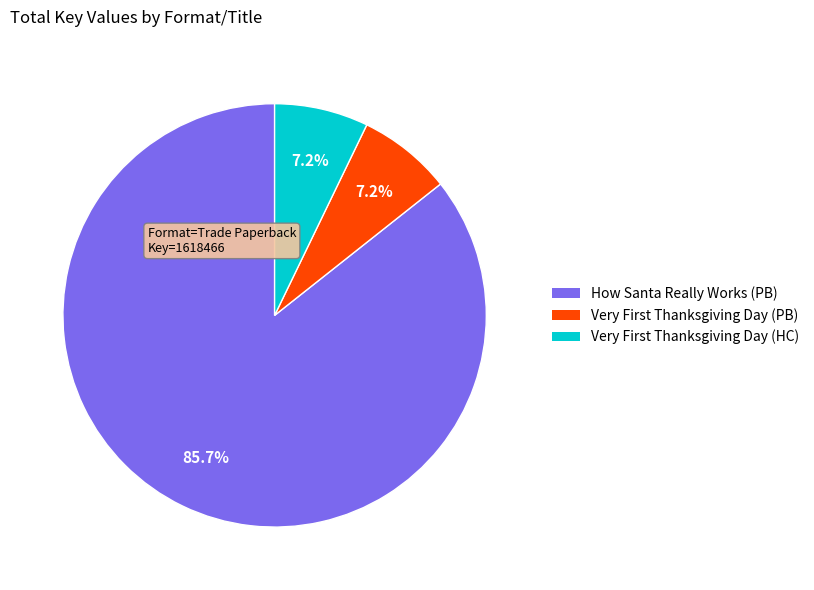

Count the number of slices in the pie.

3